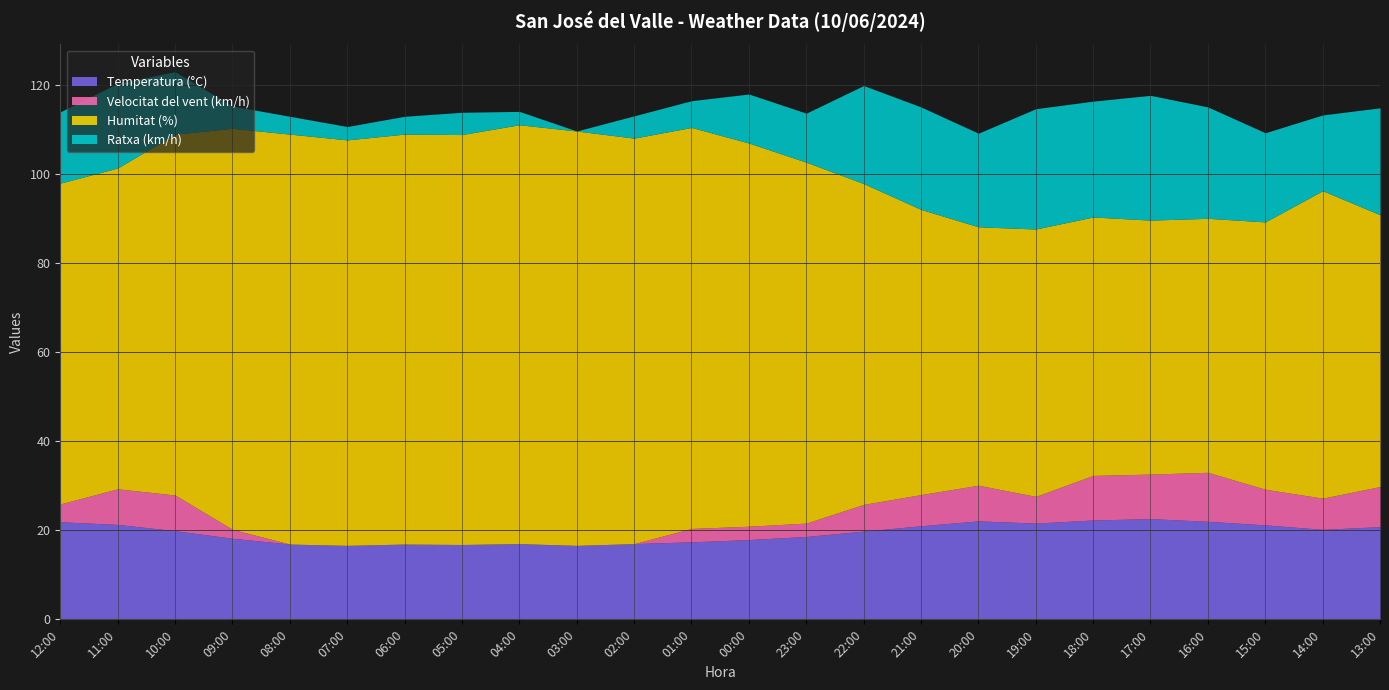

What is the label of the 7th point from the left?

06:00